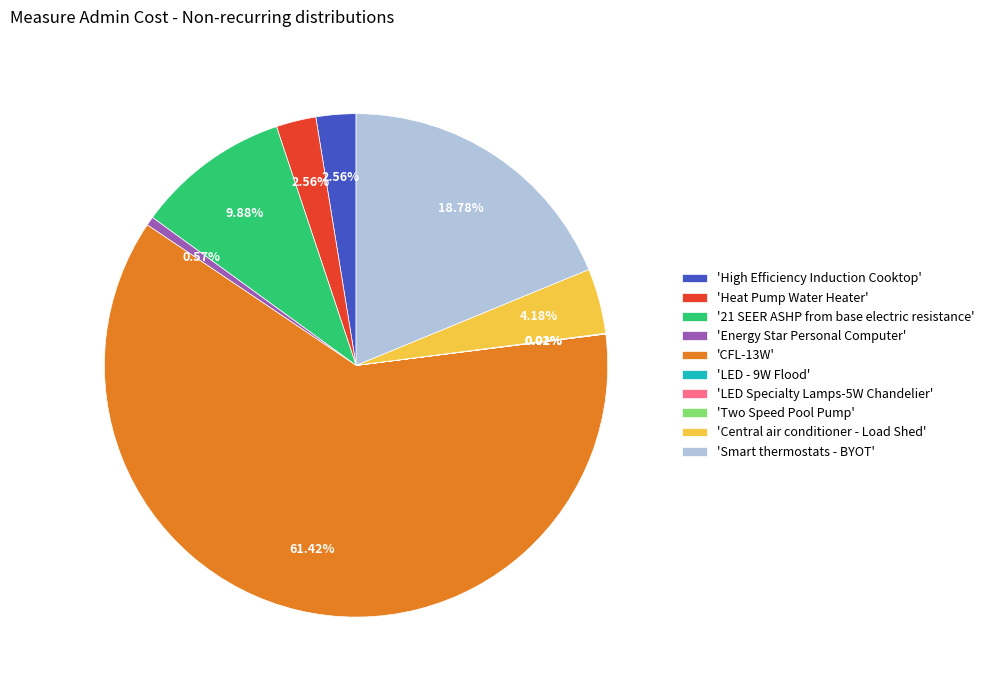

What is the ratio of the value at 'High Efficiency Induction Cooktop' to the value at 'Energy Star Personal Computer'?

4.5